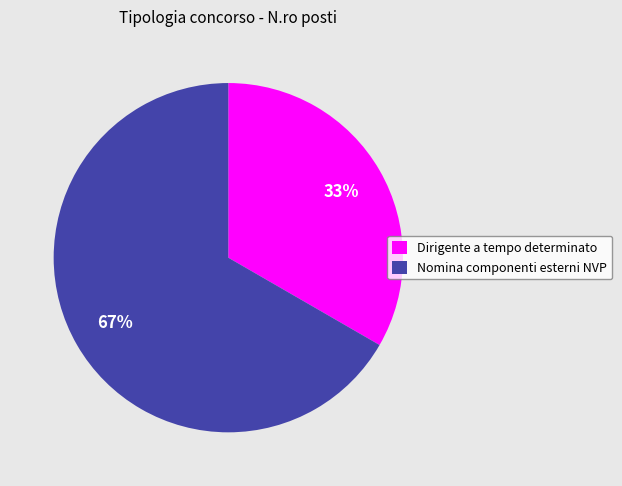

What is the ratio of the value at Dirigente a tempo determinato to the value at Nomina componenti esterni NVP?

0.5